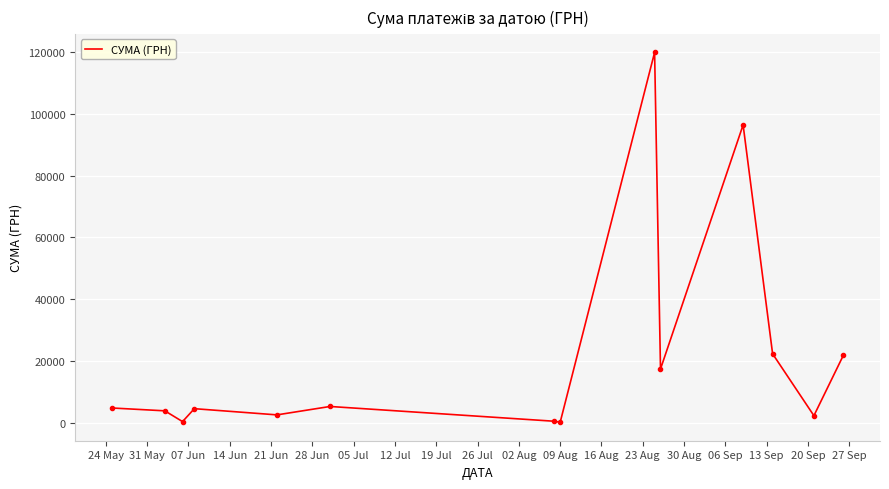

What is the difference between the maximum and minimum values?

119511.2